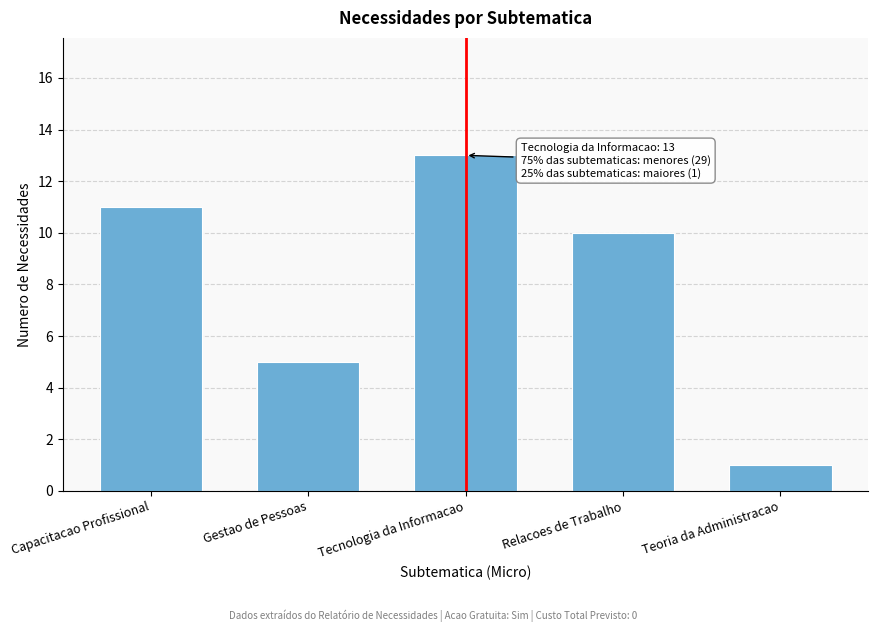

Reading right to left, extract all data points from this chart.

1	10	13	5	11